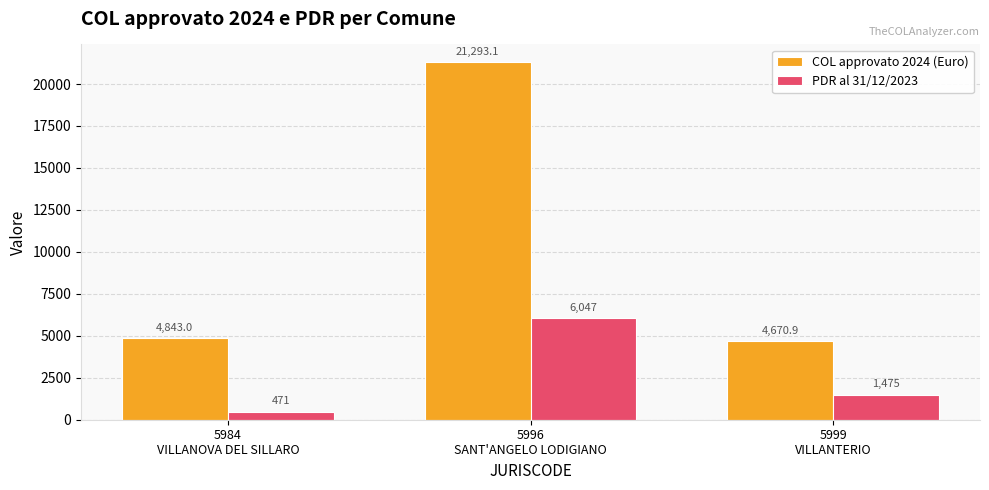

What is the value of the COL approvato 2024 (Euro) bar at the 2nd from the left?

21293.1